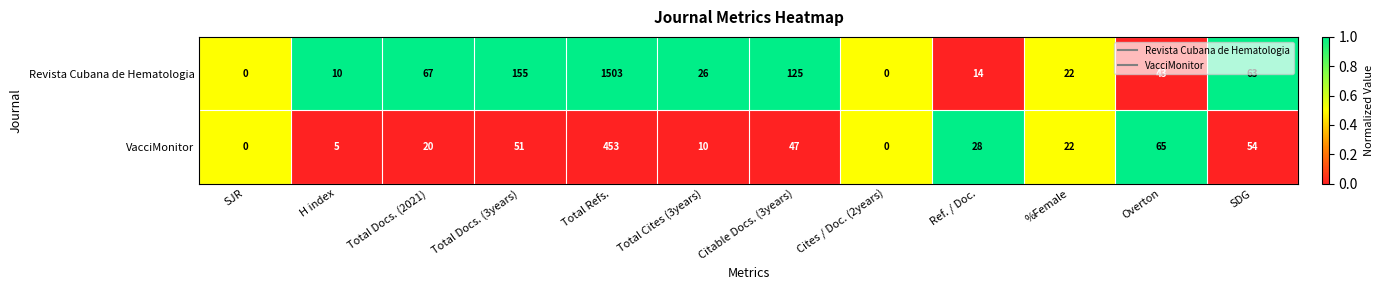

Which series has the largest range (max minus min)?

Revista Cubana de Hematologia